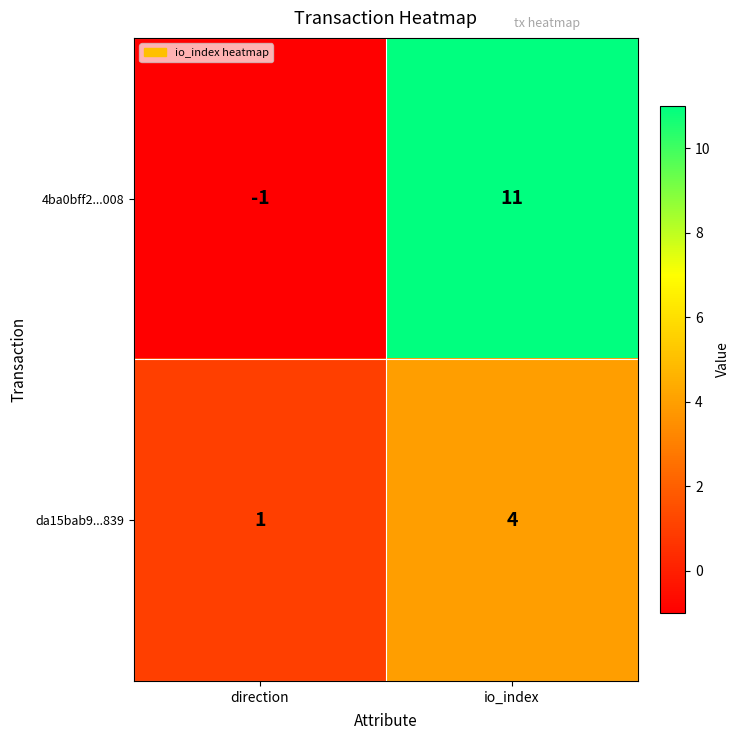

Which category has the highest value in the da15bab9...839 series?

io_index